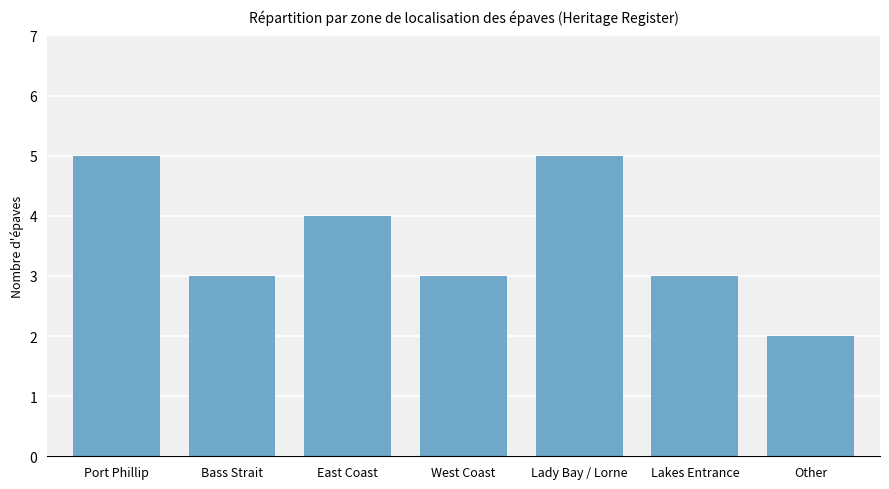

What is the greatest value displayed?

5